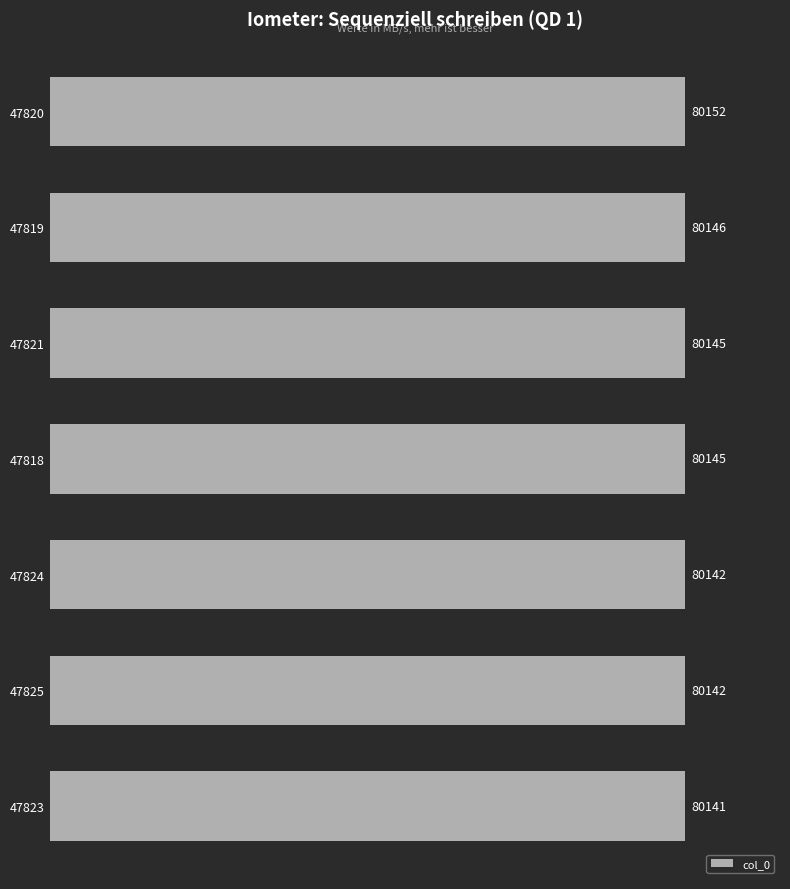

How many bars are there in total?

7